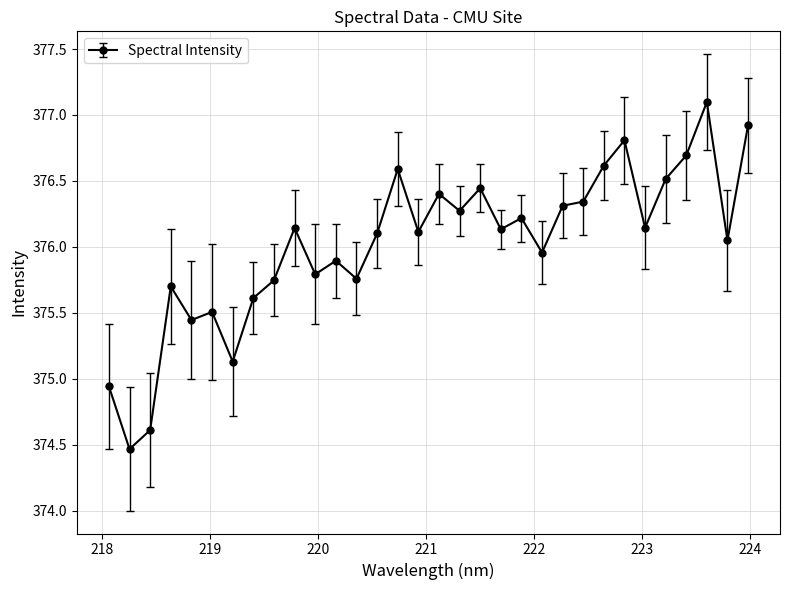

What is the maximum value shown in the chart?

377.1